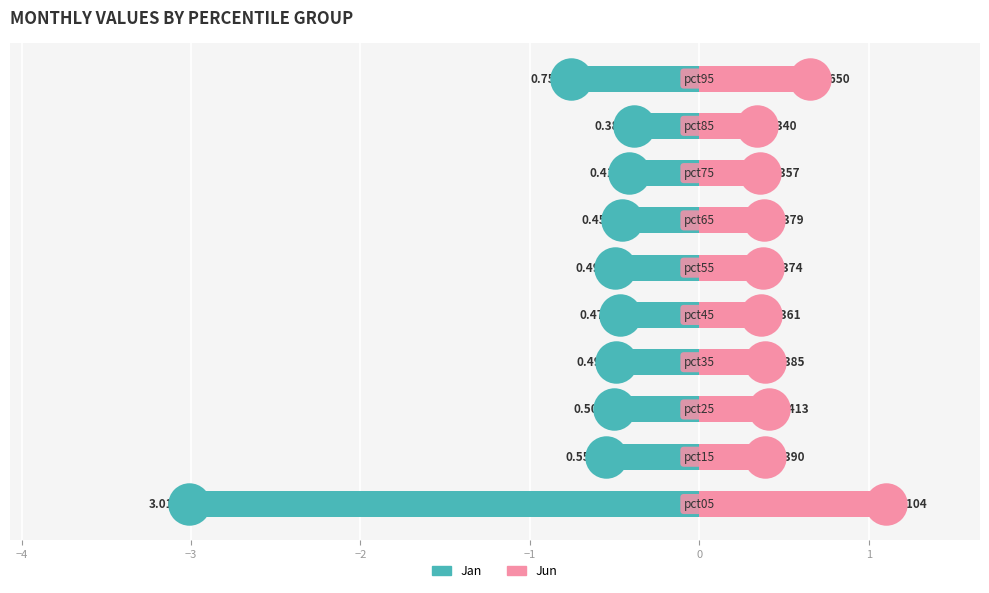

Which series has the largest total across all categories?

Jun